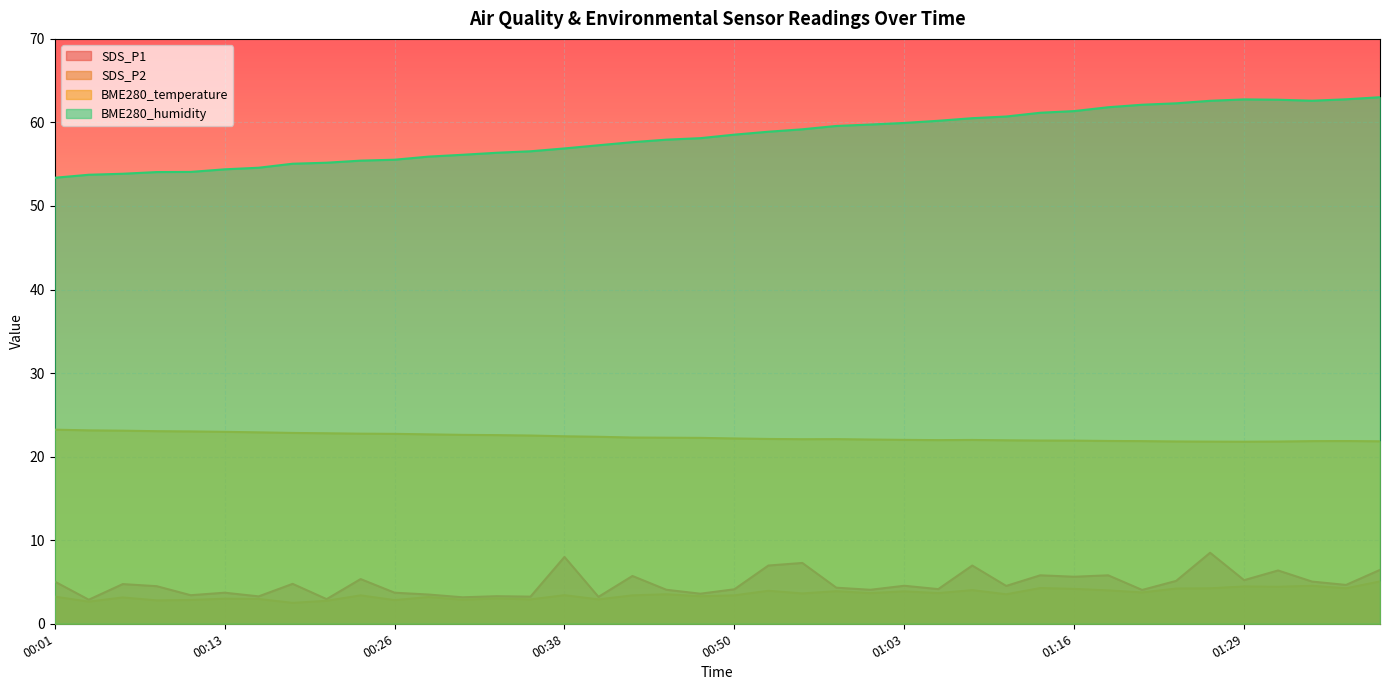

What is the value of the BME280_temperature point at the 16th from the left?

22.4